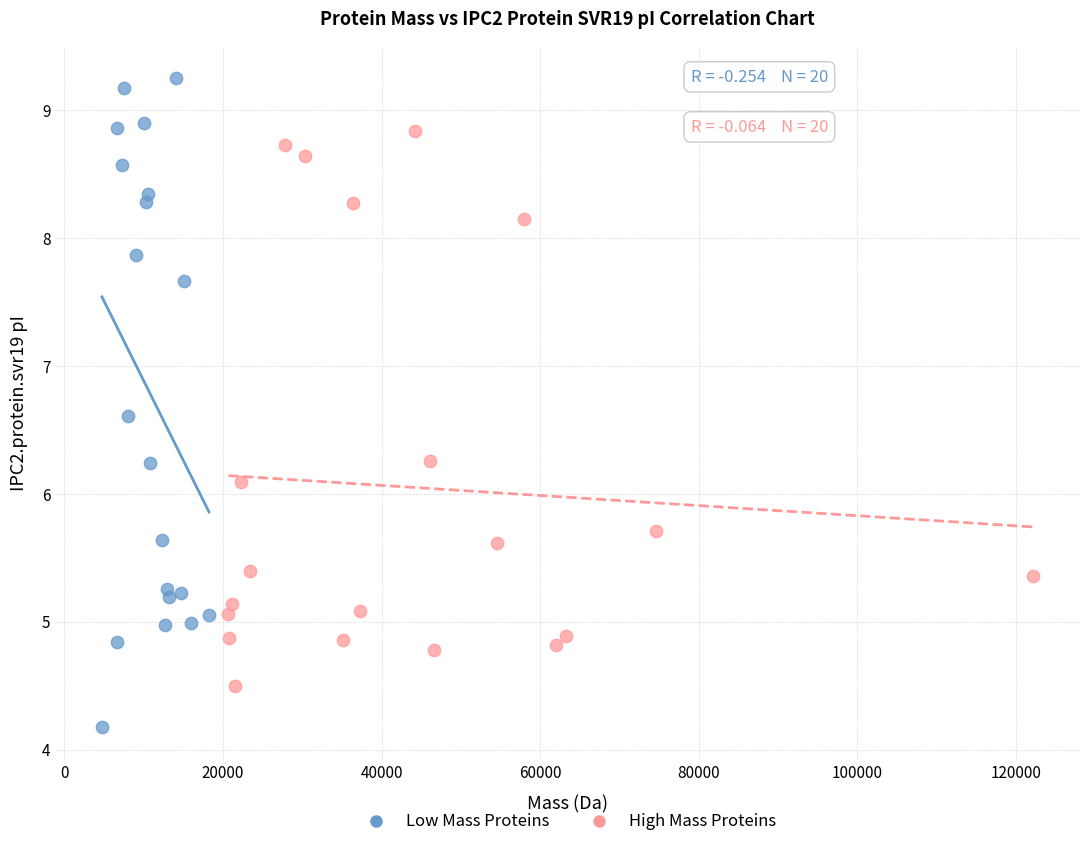

Which series contains the lowest Y value?

Low Mass Proteins